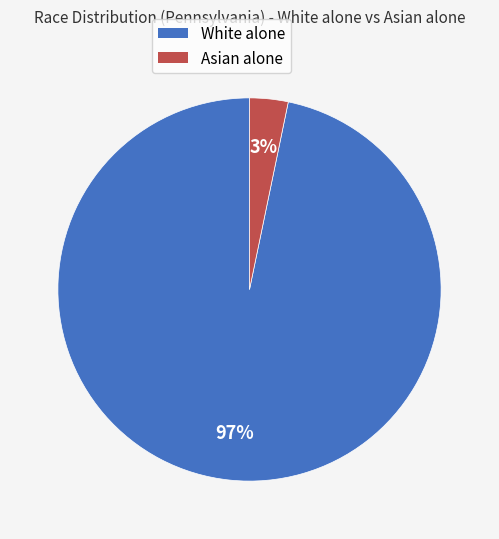

Which slice is the largest?

White alone